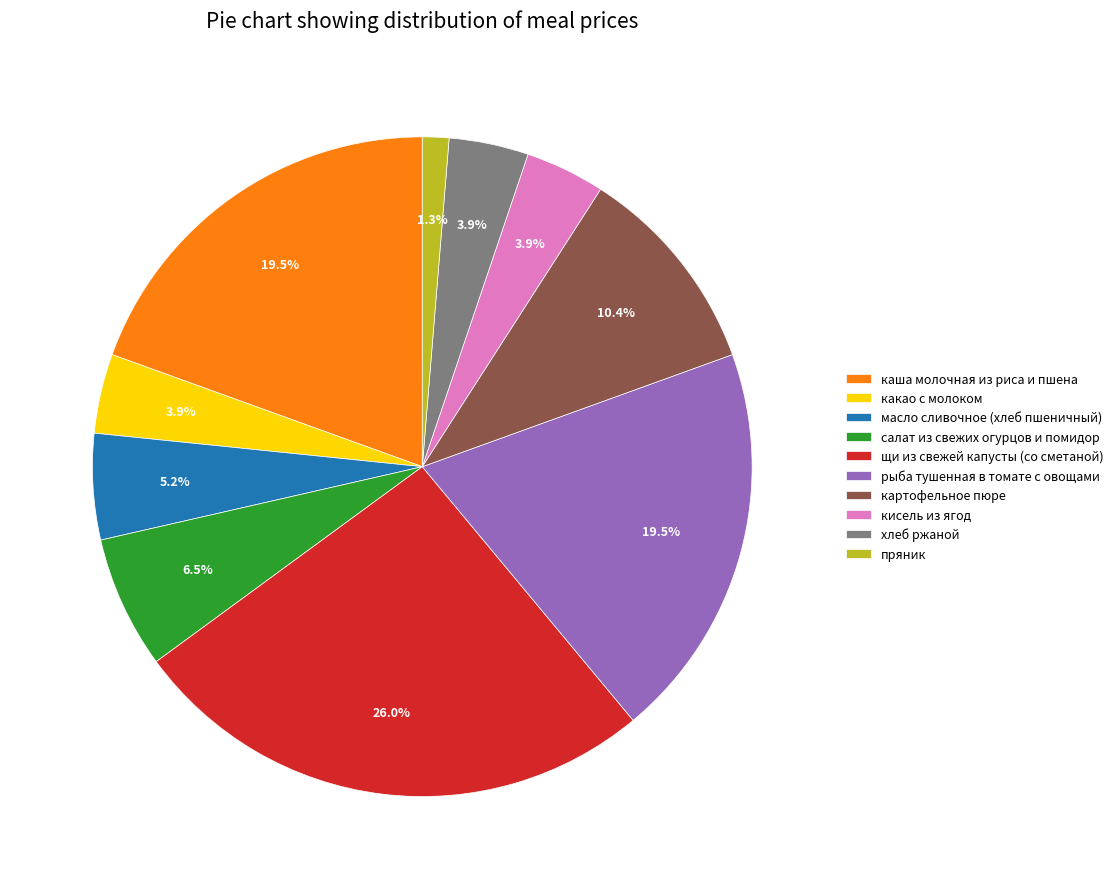

Combined, what portion of the pie is каша молочная из риса и пшена and салат из свежих огурцов и помидор?

26.0%